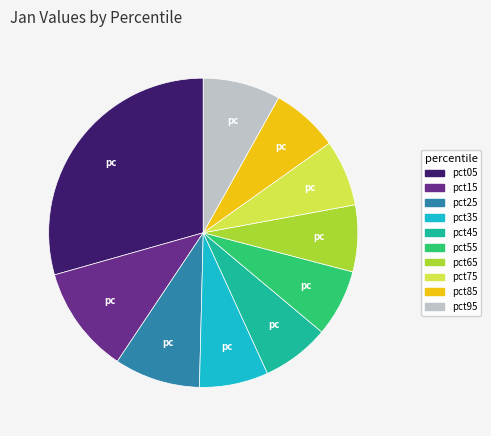

Combined, do pct05 and pct25 account for over 50%?

No